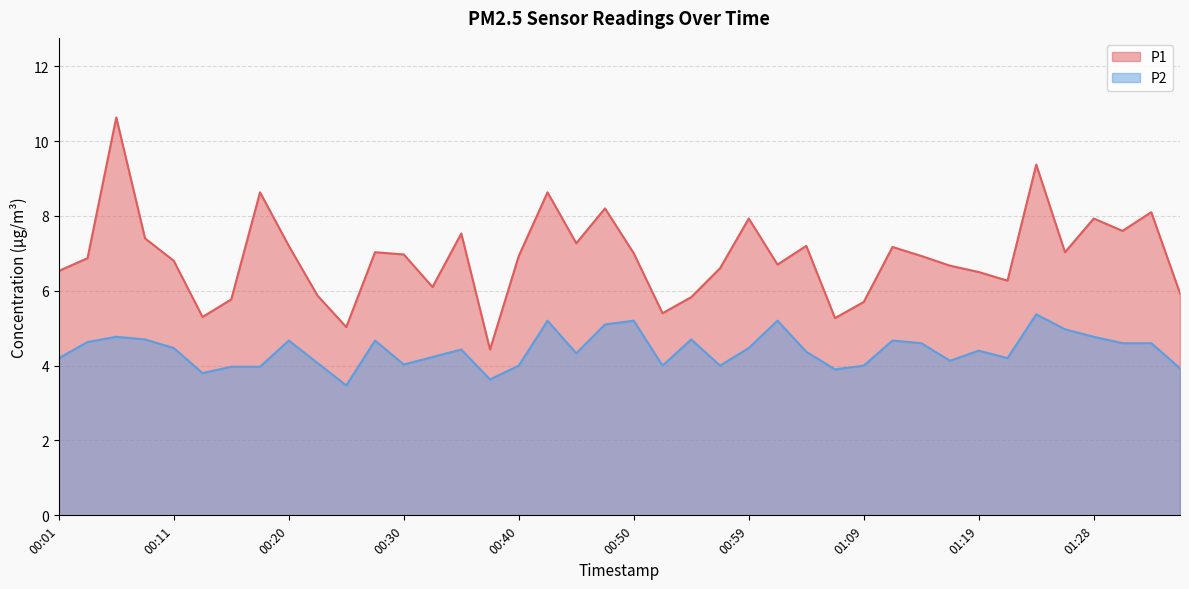

At which label does P1 reach its peak?

00:06